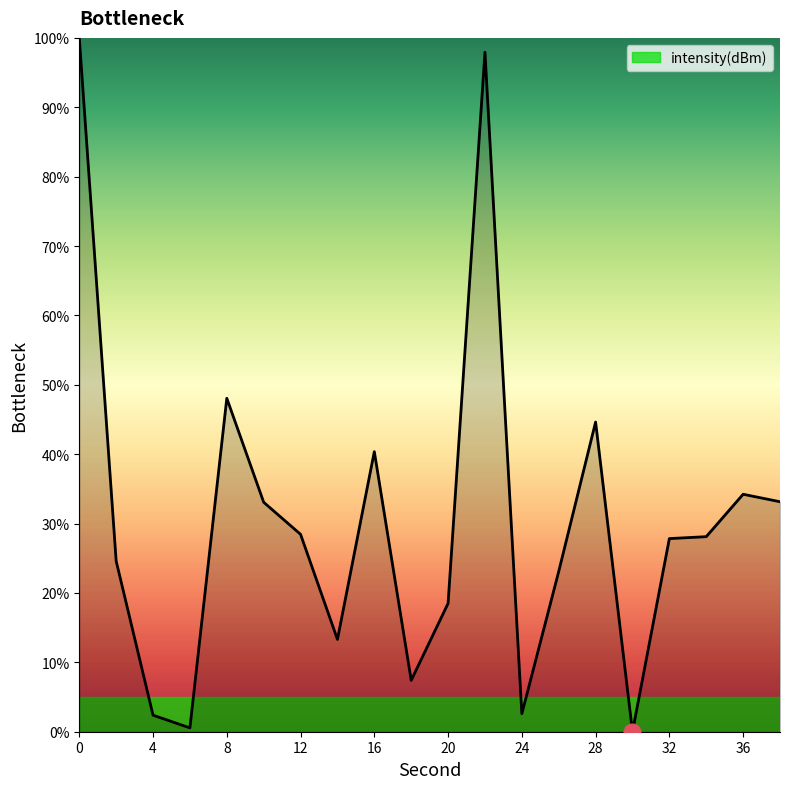

What is the greatest value displayed?

100.0